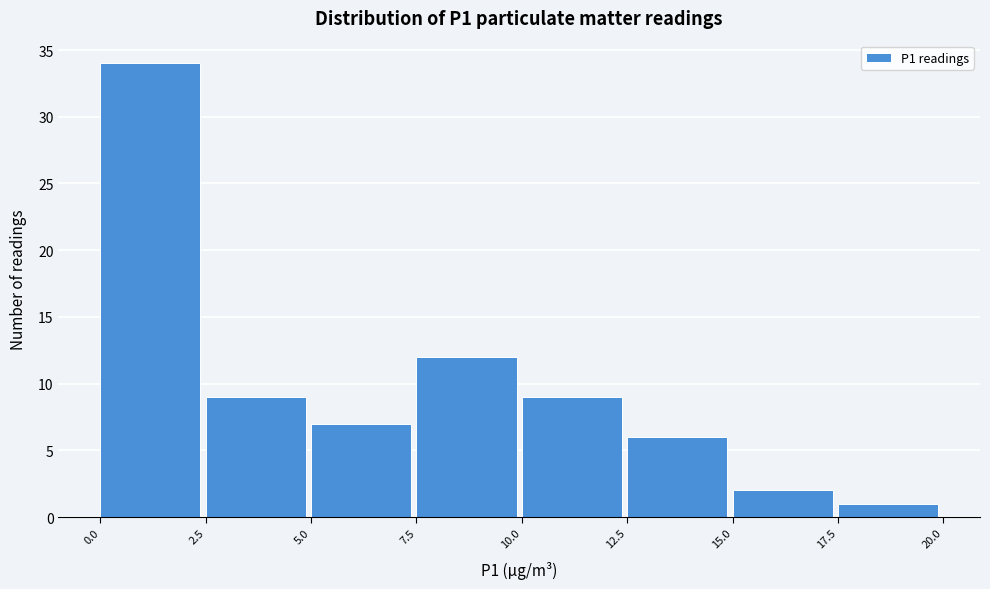

How tall is the bar that spans 5.0 to 7.5 on the x-axis? The values are not printed on the chart, so give them approximately, as read against the axis.

7